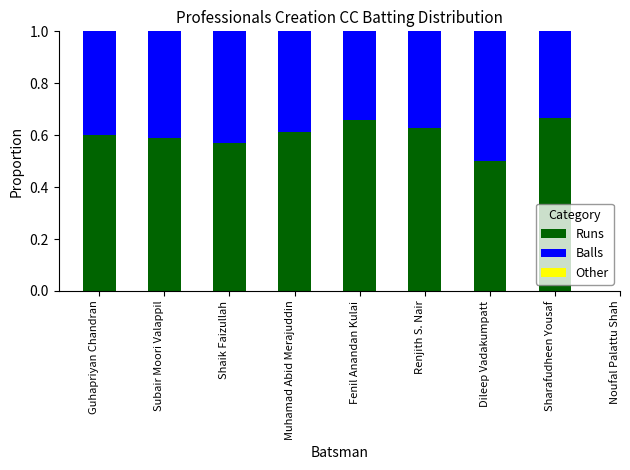

What is the total value across all series at Dileep Vadakumpatt?

1.0